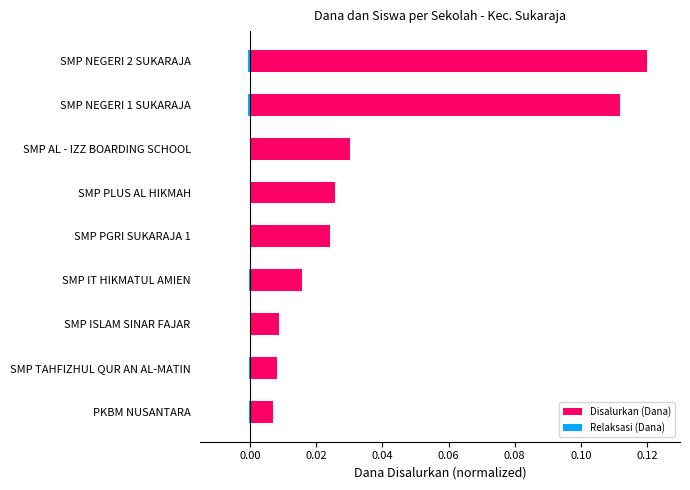

Is the value of Disalurkan (Dana) at SMP AL - IZZ BOARDING SCHOOL greater than the value of Relaksasi (Dana) at SMP PGRI SUKARAJA 1?

Yes